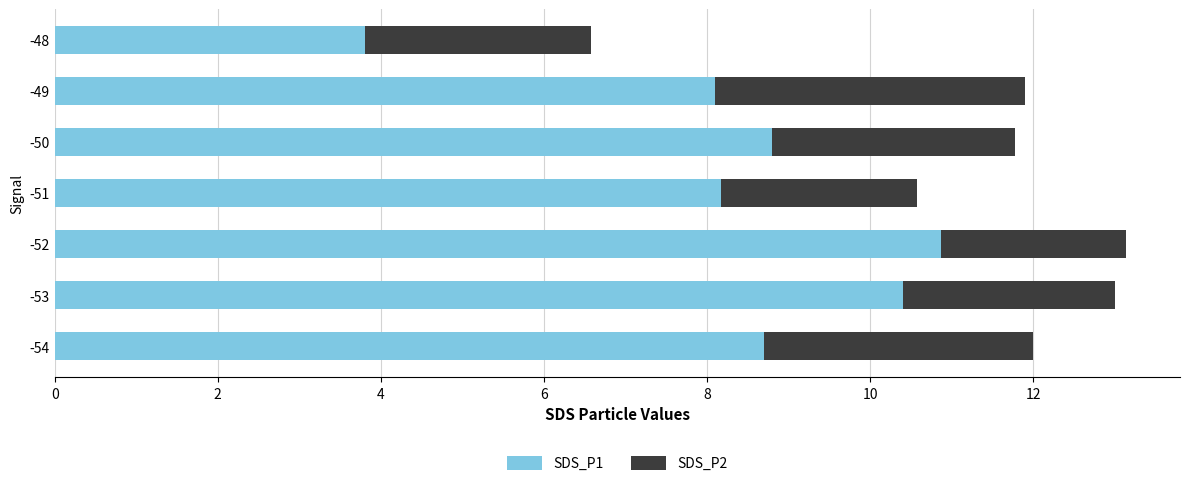

The value of SDS_P1 at -54 is 8.7. True or false?

True